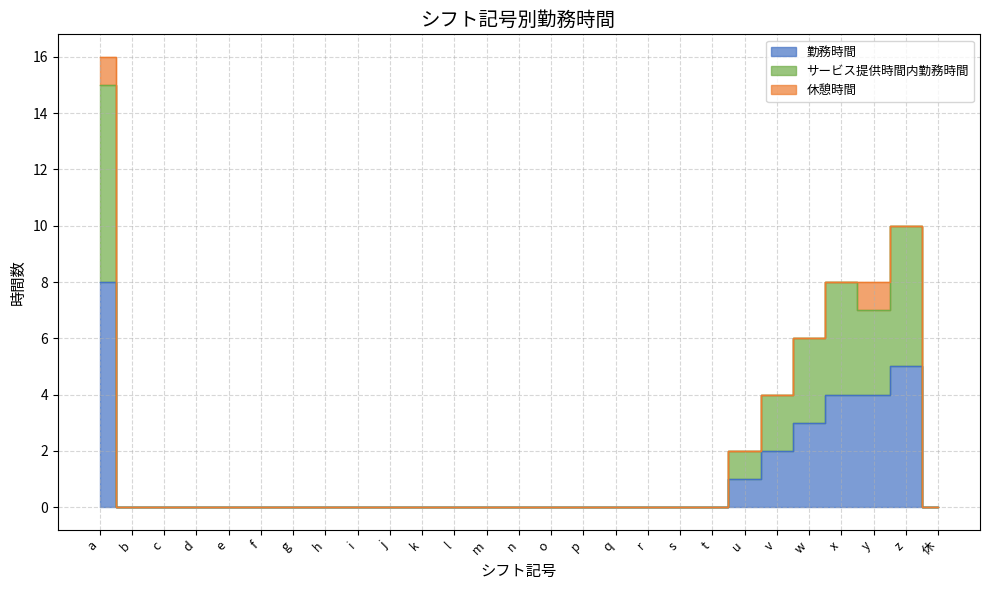

The value of 勤務時間 at k is 0. True or false?

True